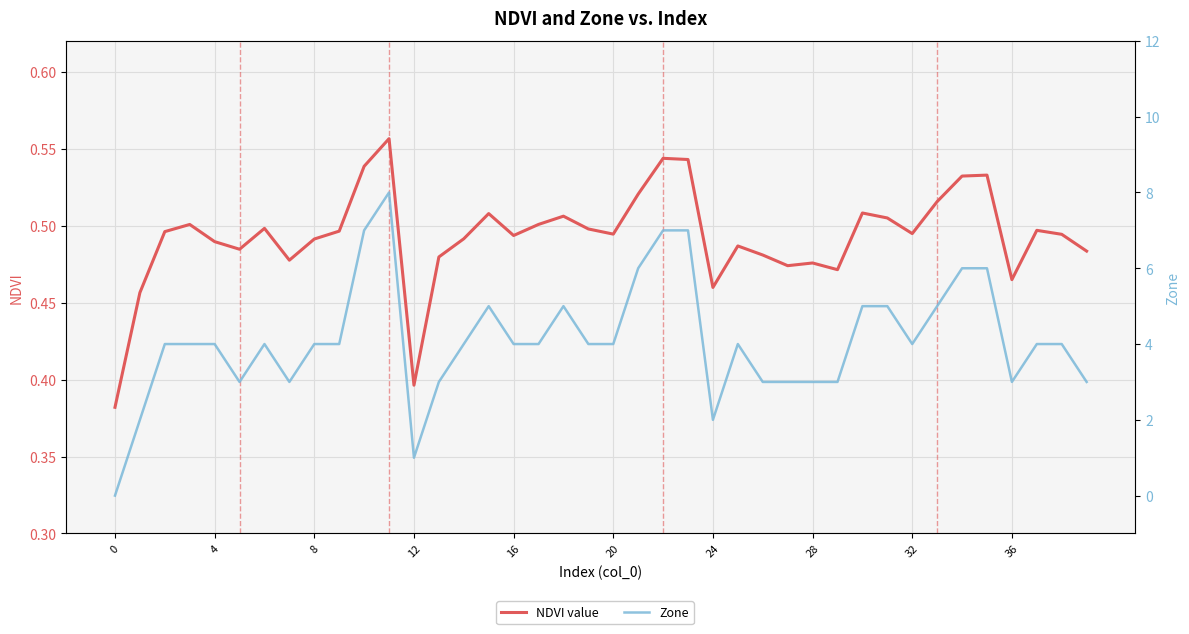

Is it true that NDVI value equals 0.5 at 34?

True